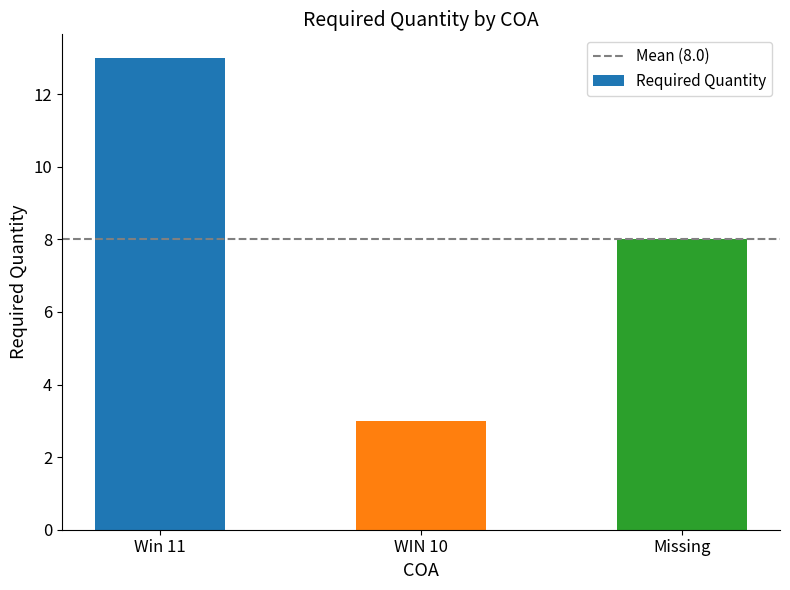

Read the value at Win 11, to the nearest 5.

15